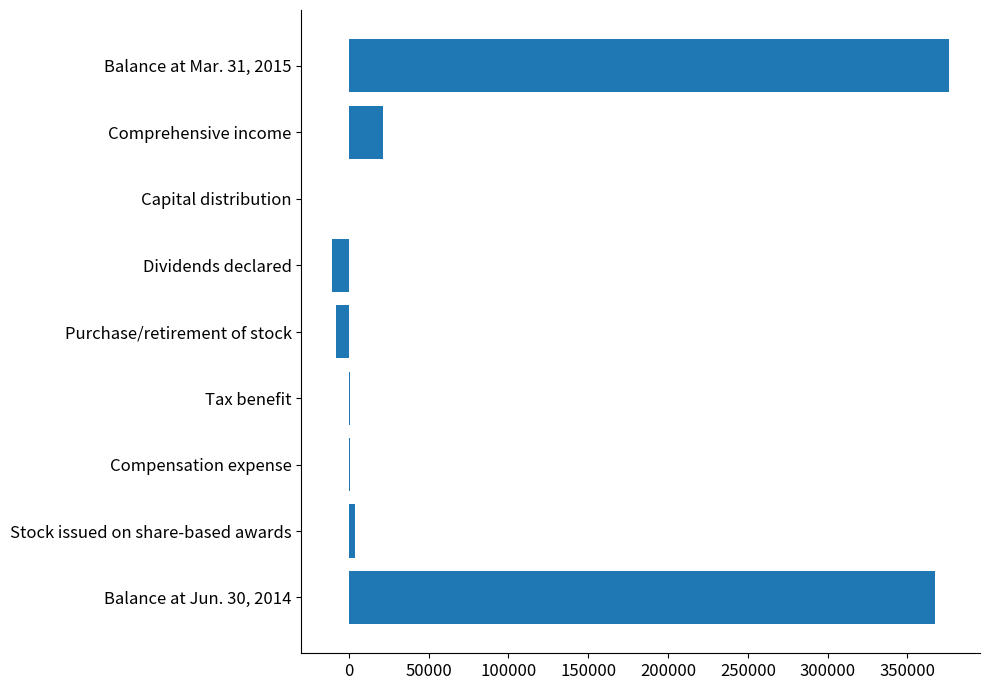

Which has a higher value, Dividends declared or Compensation expense?

Compensation expense